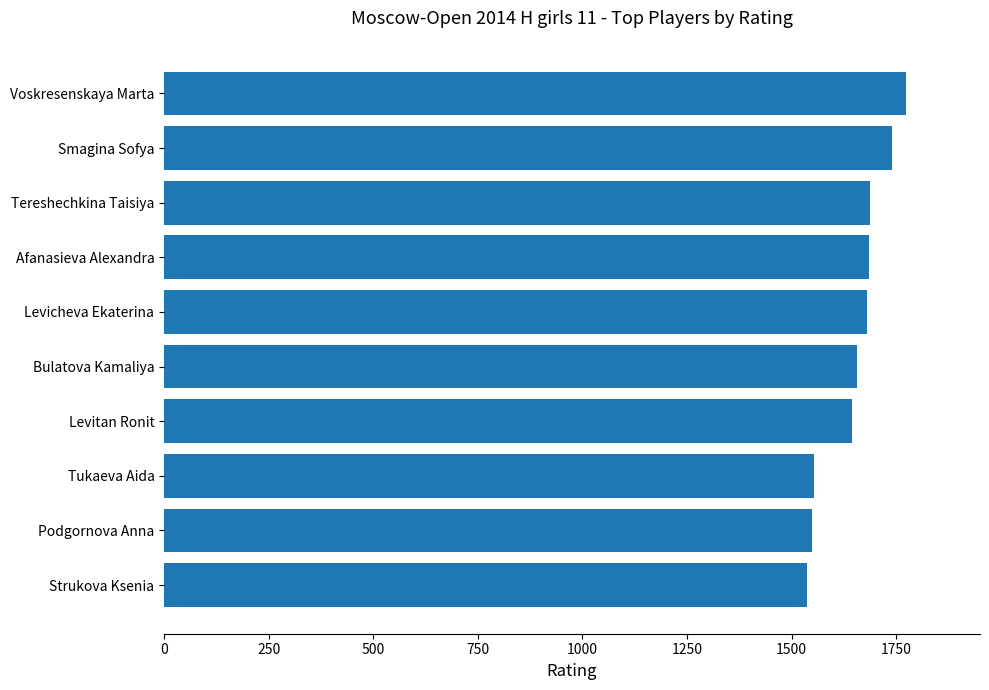

What is the difference between the maximum and minimum values?

236